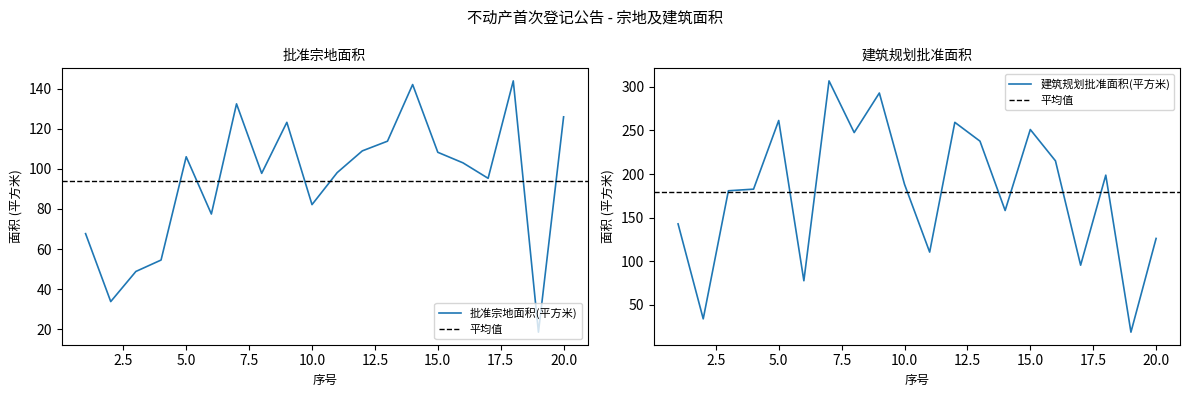

Count the number of data series in this chart.

2